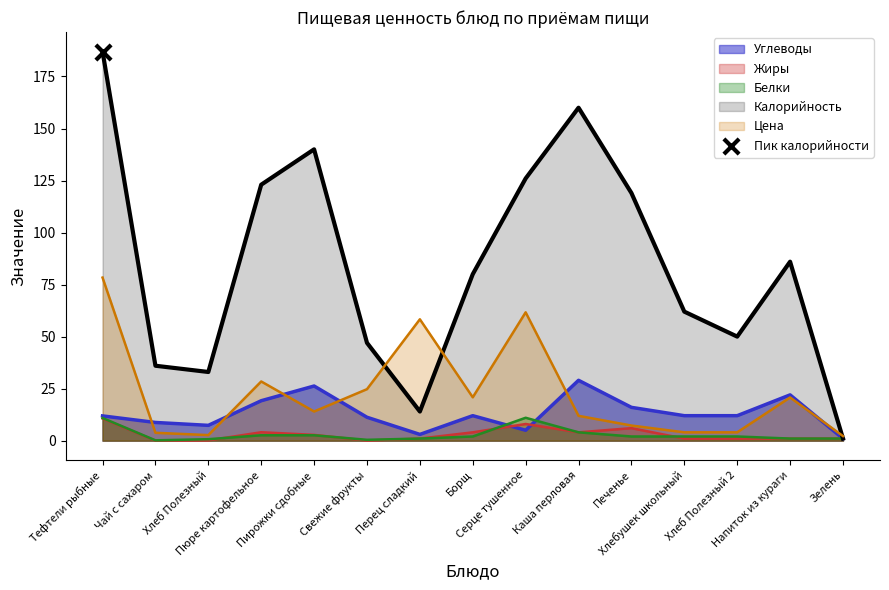

Which series has the largest total across all categories?

Калорийность